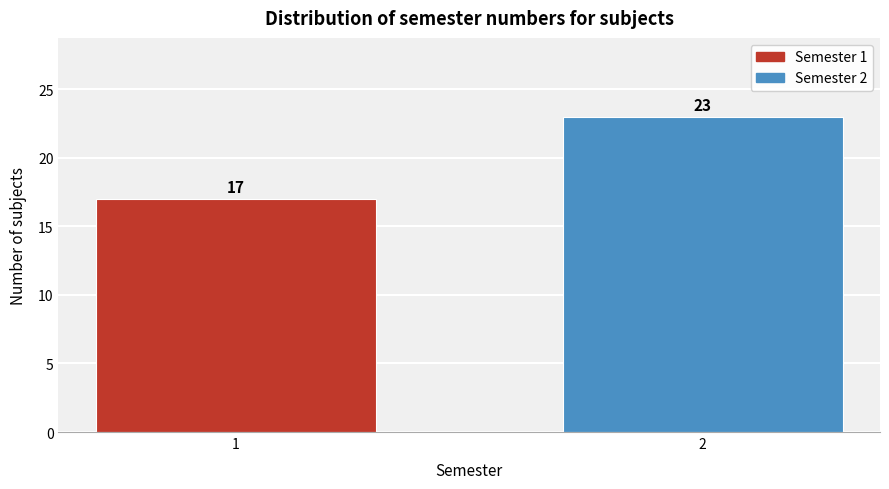

Reading left to right, transcribe all the data shown in this chart.

1=17	2=23